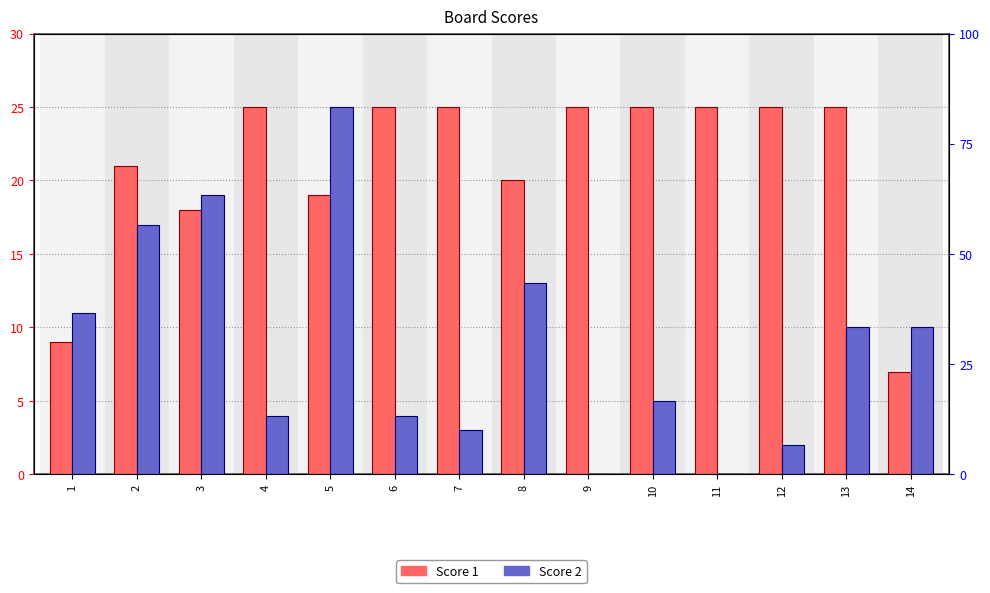

How many series are shown in this chart?

2